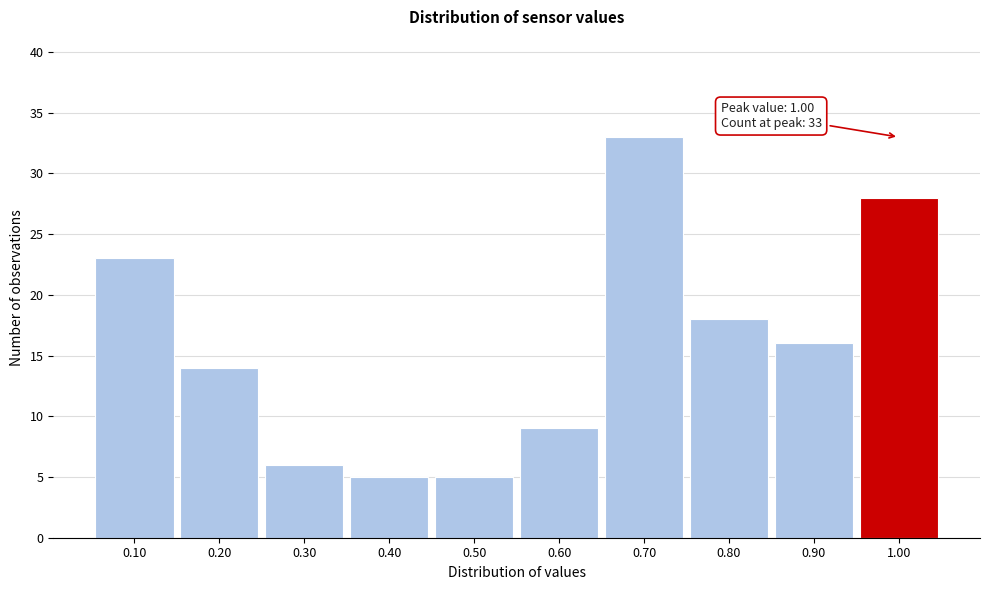

Which range on the x-axis has the tallest bar?

0.65 to 0.75